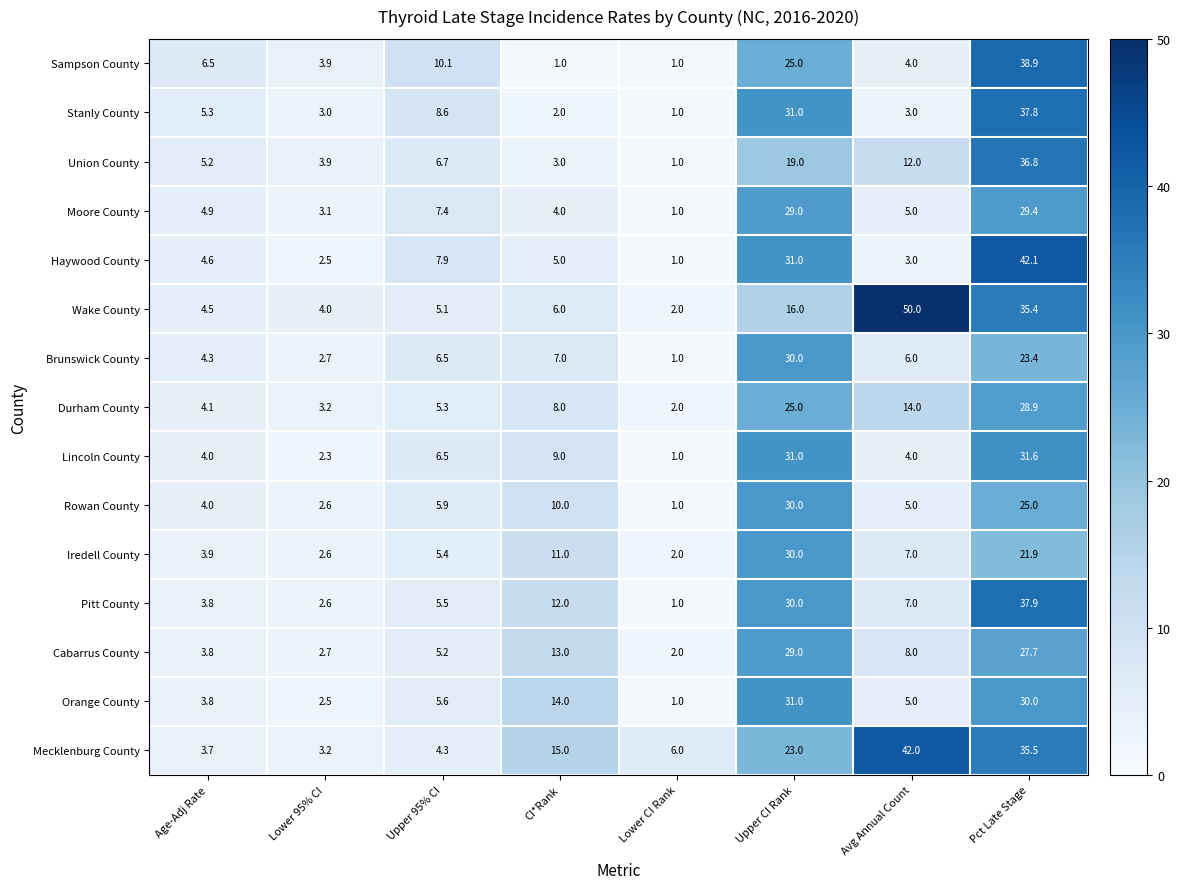

Which series has the largest total across all categories?

Mecklenburg County